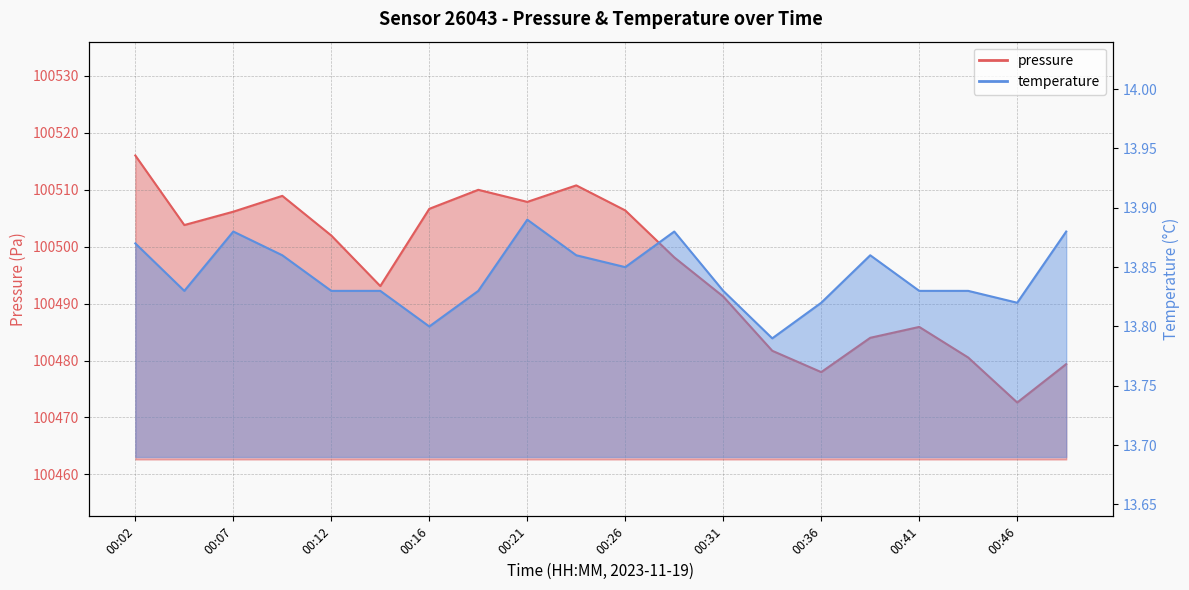

What is the average value of the temperature series?

13.8